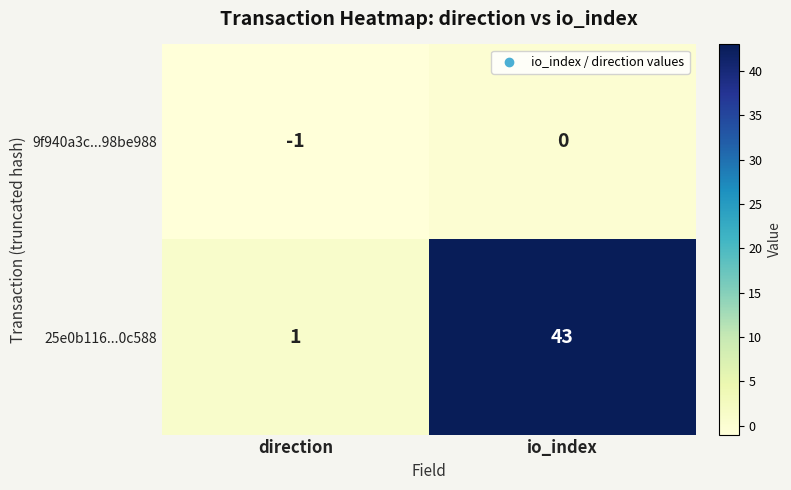

Count the number of data series in this chart.

2